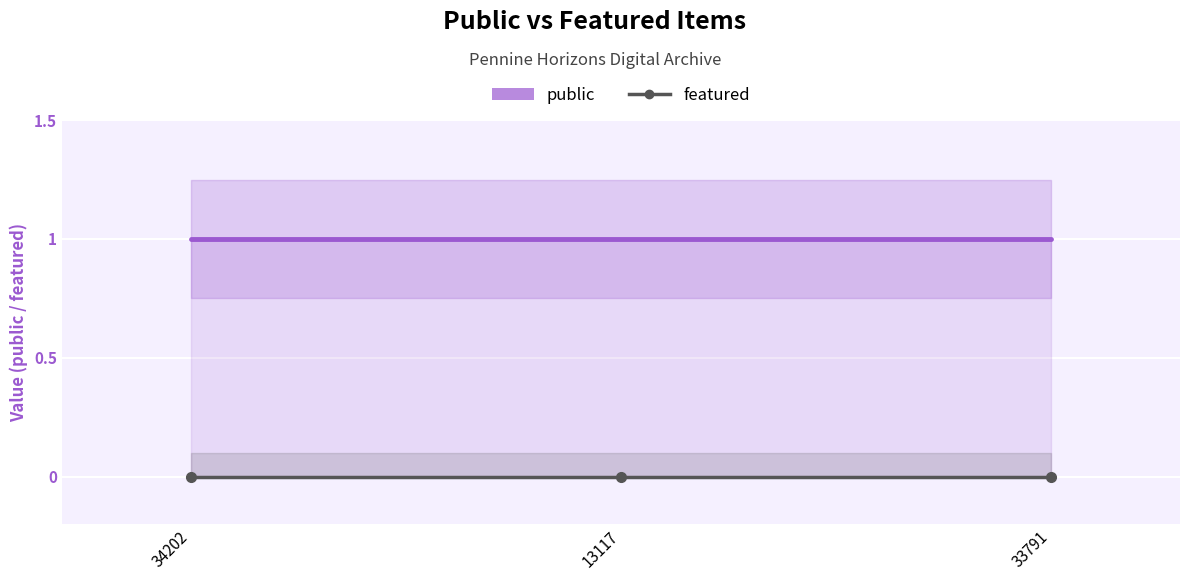

What is the sum of the public values at 33791 and 13117?

2